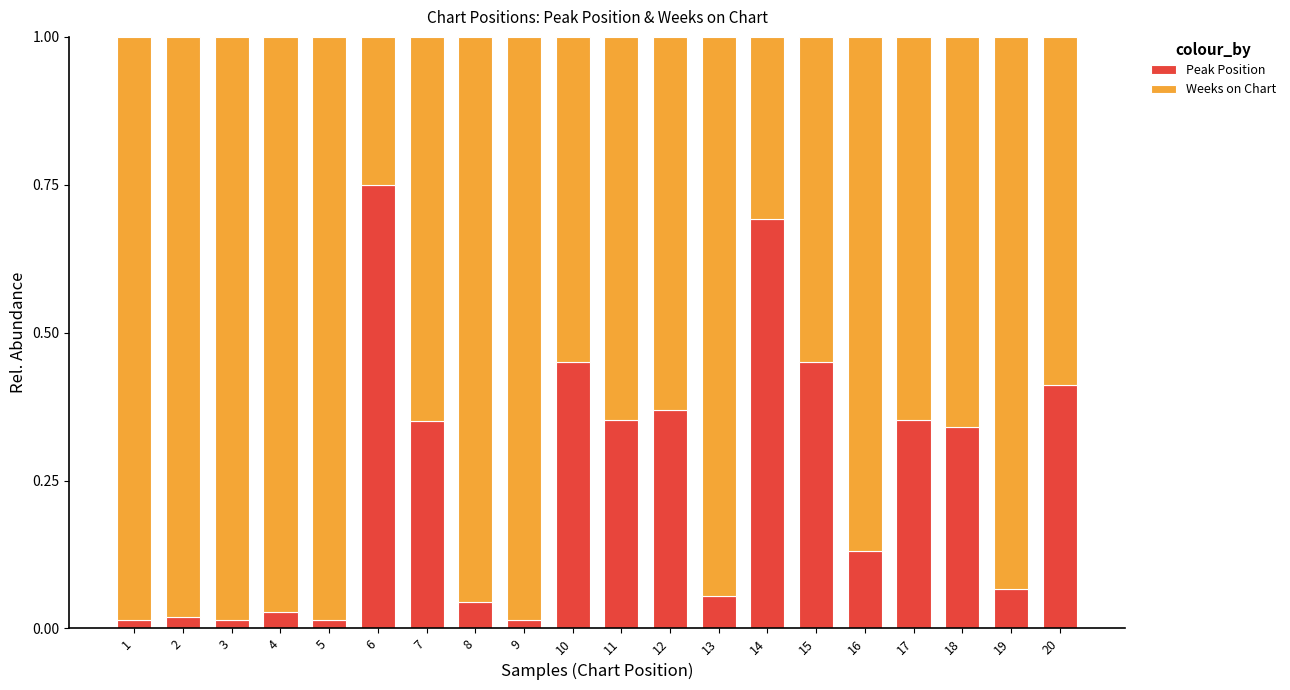

Is it true that Peak Position equals 0.7 at 14?

True